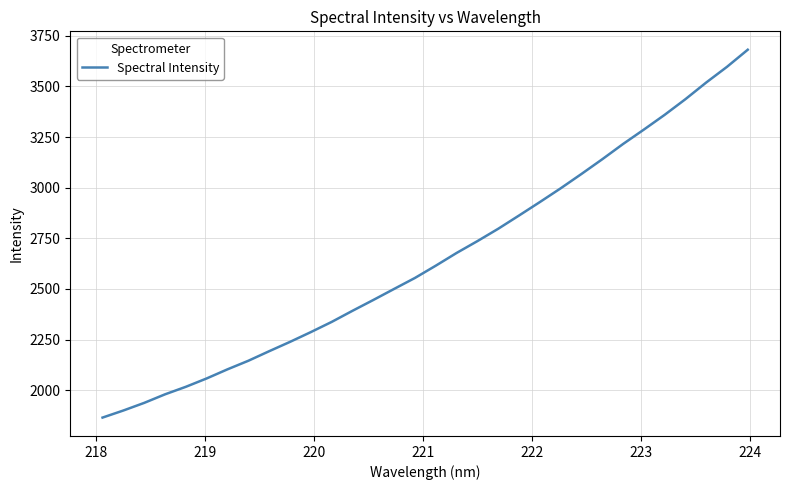

What is the minimum value shown in the chart?

1864.4